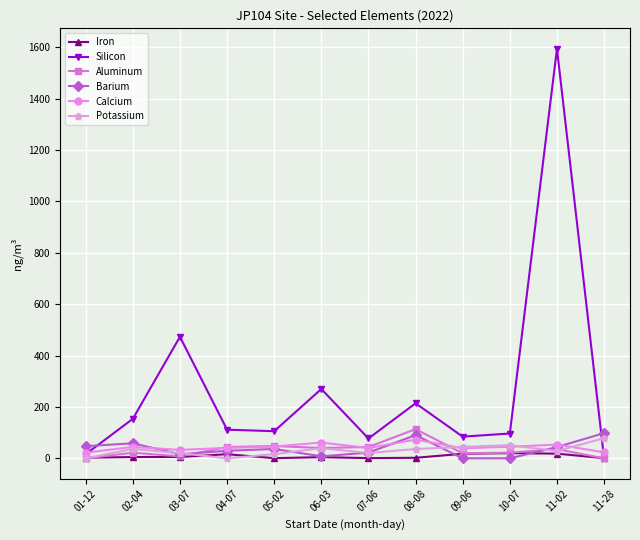

How many categories are shown in the chart?

12